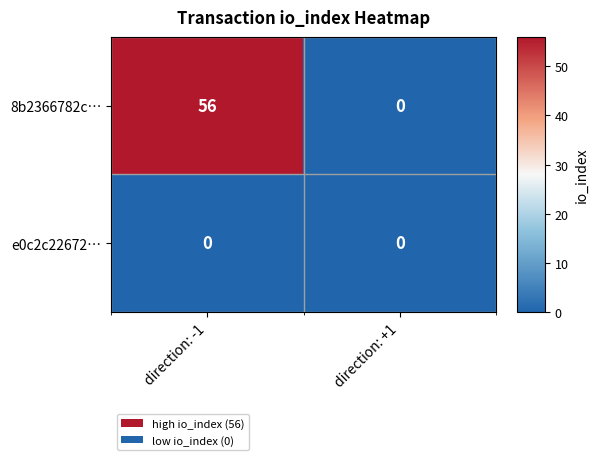

How many values in 8b2366782c… are above zero?

1